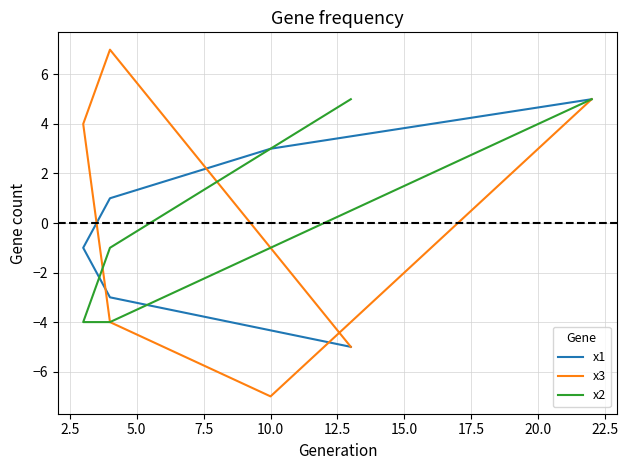

How many intersections are there between x2 and x1?

1